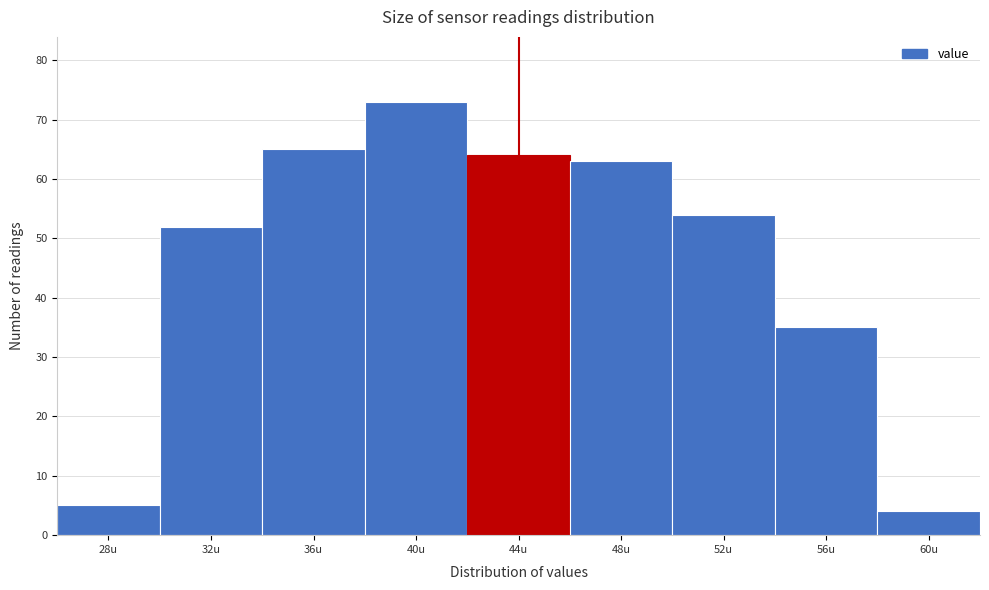

Reading right to left, what are all the values shown in this chart?

60u=4	56u=35	52u=54	48u=63	44u=64	40u=73	36u=65	32u=52	28u=5